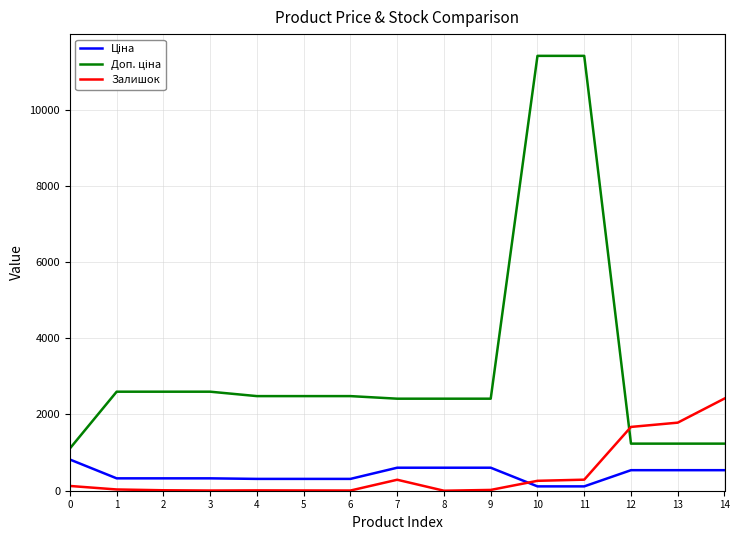

What is the spread (max minus min) of values at 8?

2414.8